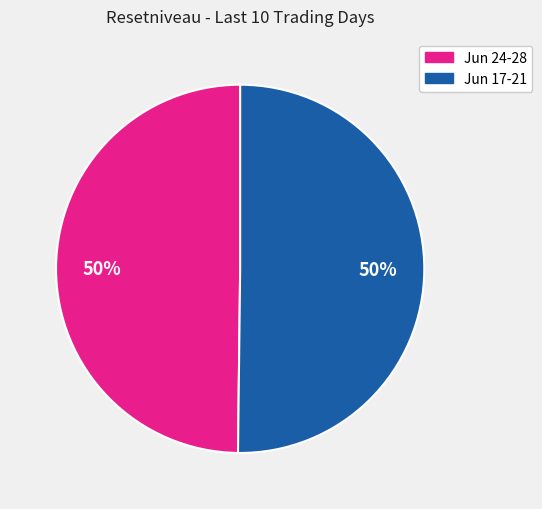

How many segments does this pie chart have?

2